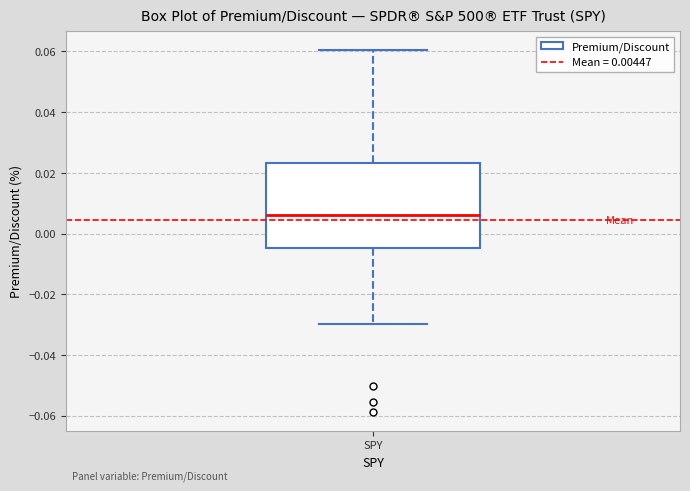

Where does the upper whisker of the box for SPY end on the y-axis? The values are not printed on the chart, so give them approximately, as read against the axis.

0.060